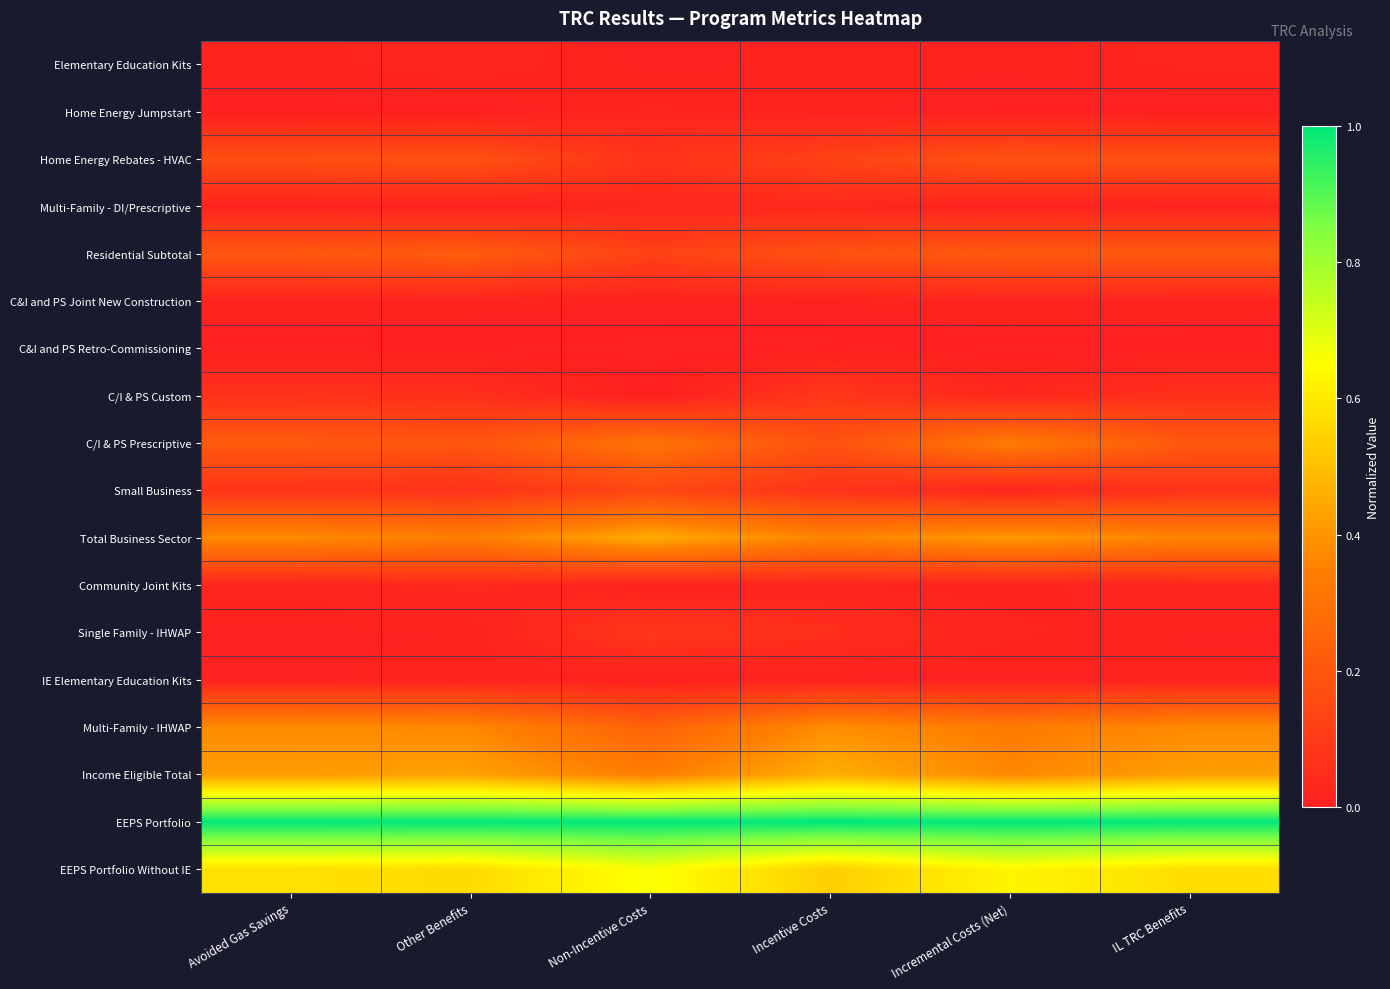

At which category does the chart reach its minimum across all series?

Avoided Gas Savings